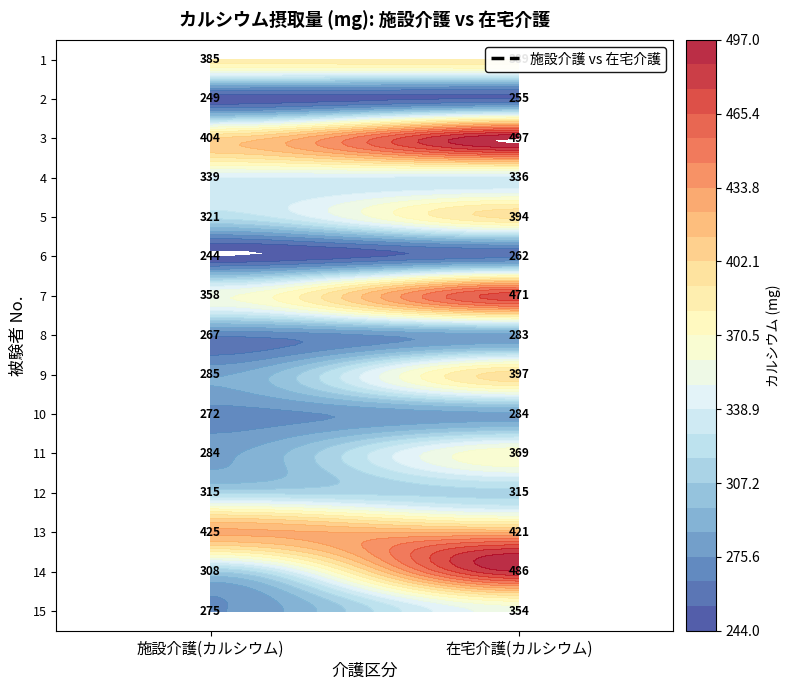

List the labels in order of 6 value, smallest first.

施設介護(カルシウム), 在宅介護(カルシウム)